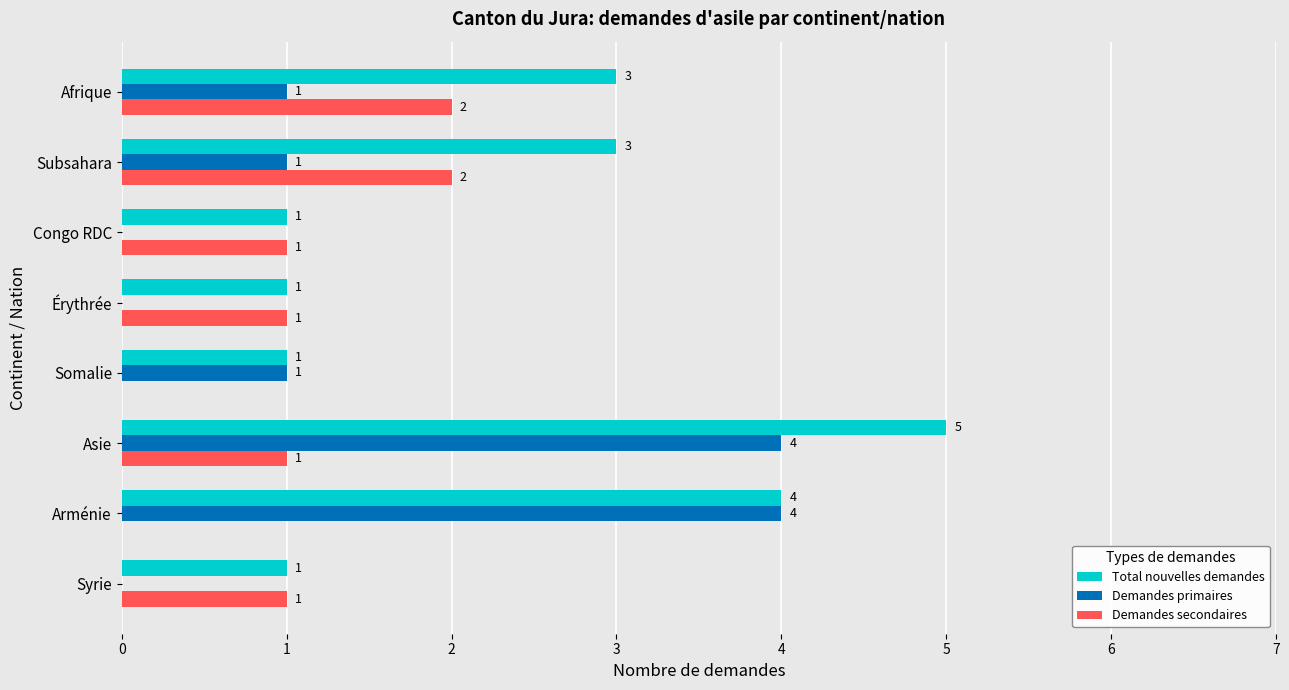

What is the sum of the Demandes secondaires values at Subsahara and Congo RDC?

3